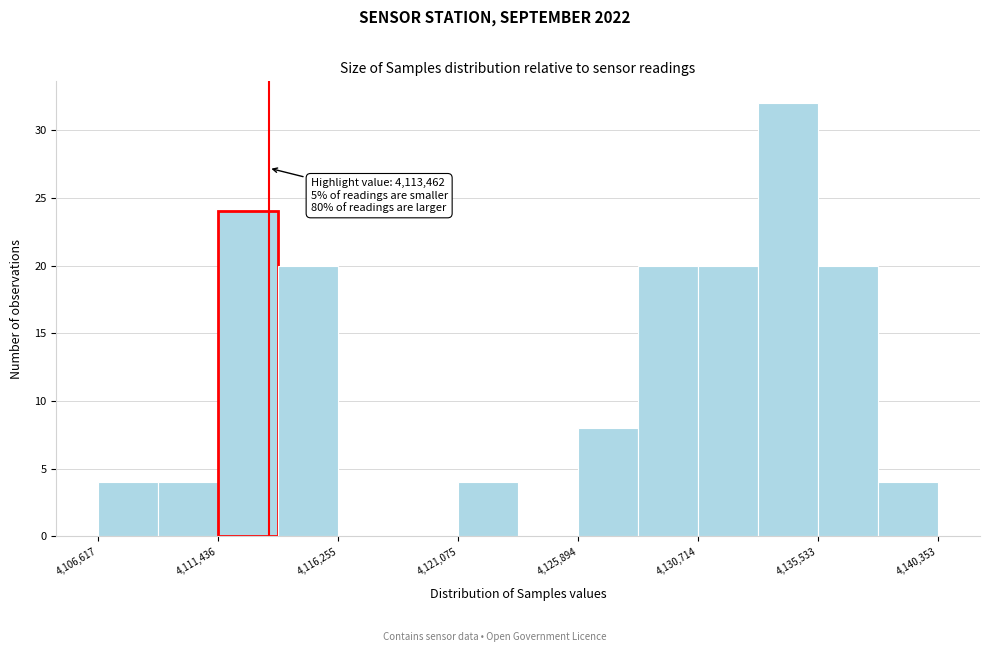

Which range on the x-axis has the tallest bar?

4133000 to 4135500